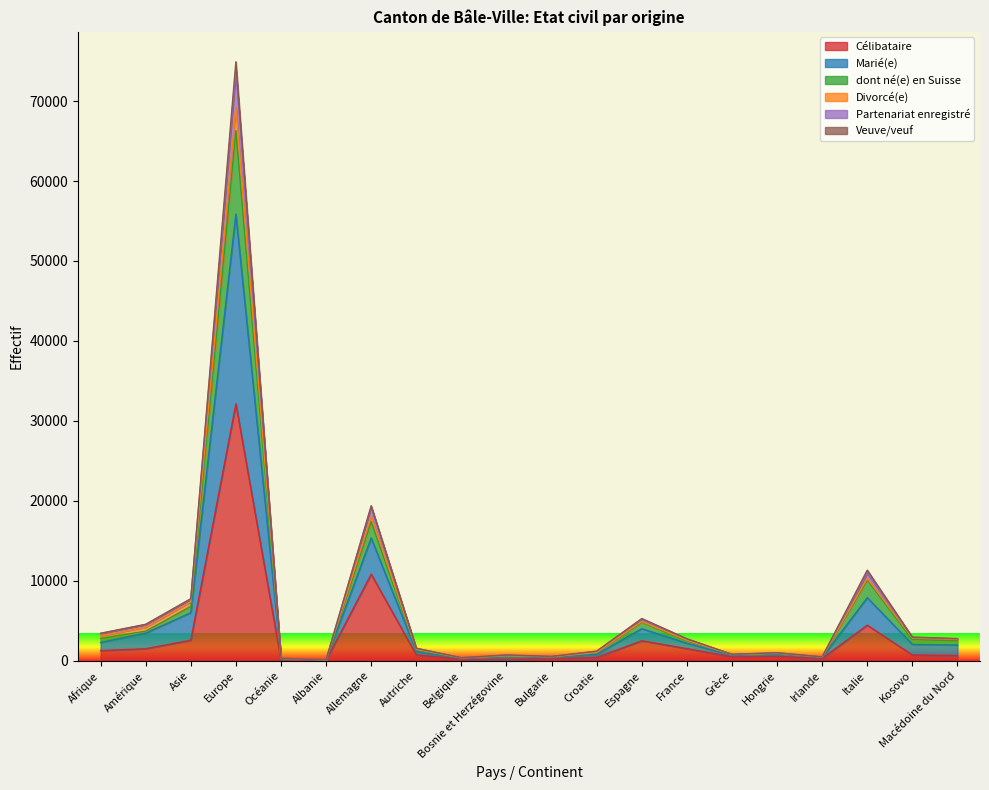

How many lines are shown in the chart?

6